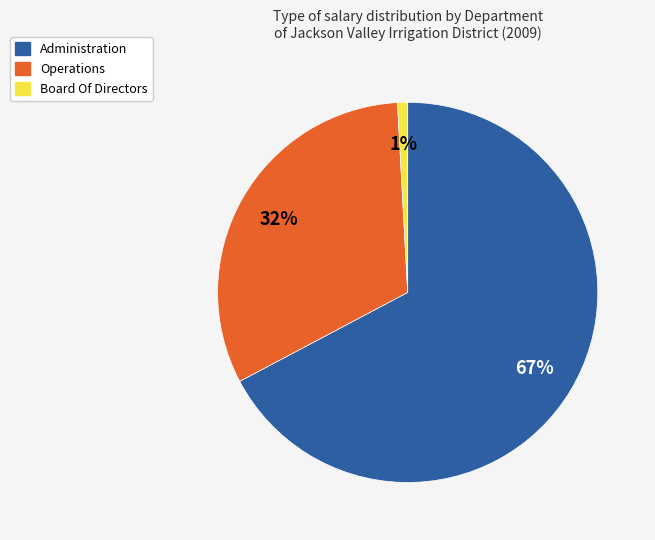

To the nearest percent, what is the difference between the largest and smallest slice percentages?

66%